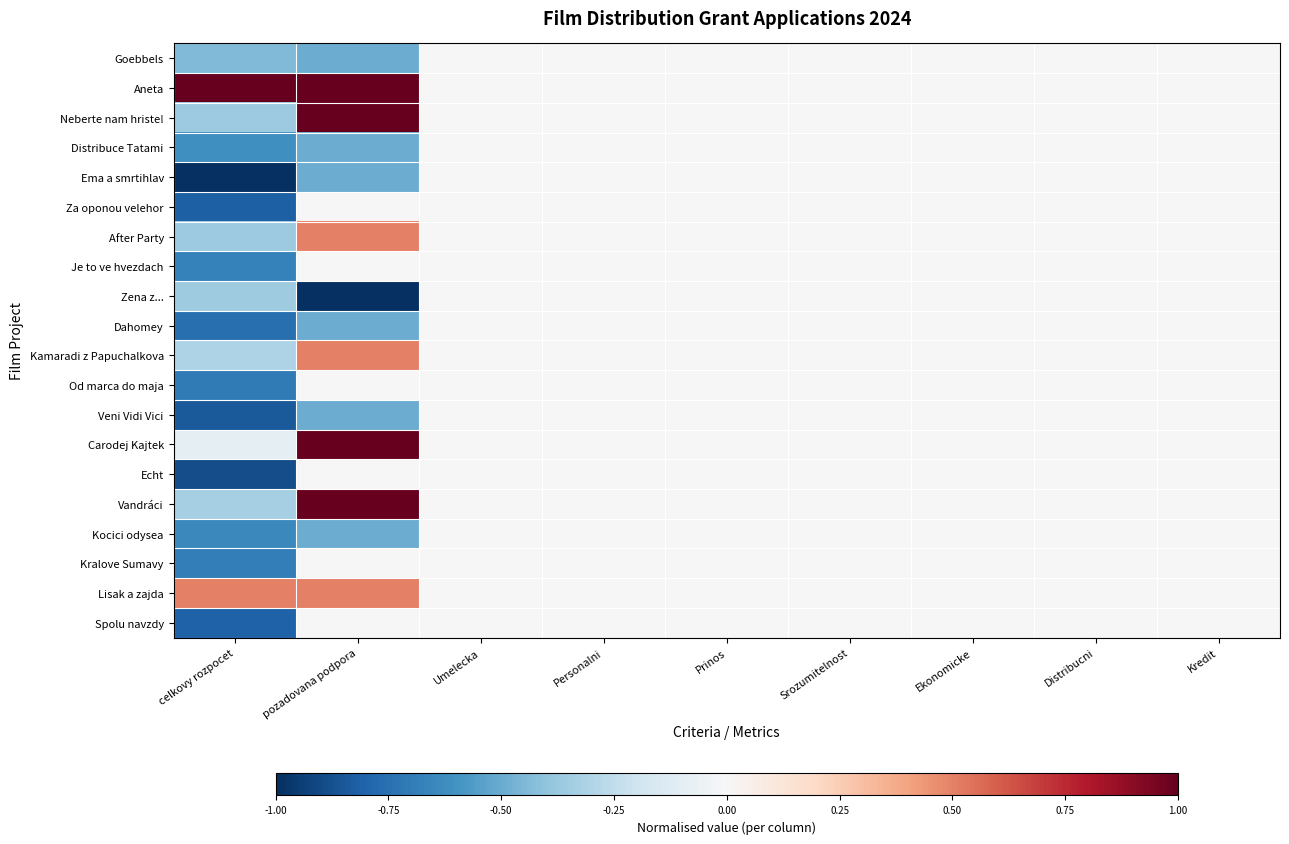

Between Kredit and Umelecka, which is larger?

Kredit